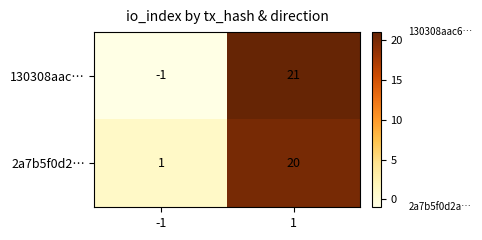

What is the smallest value displayed?

-1